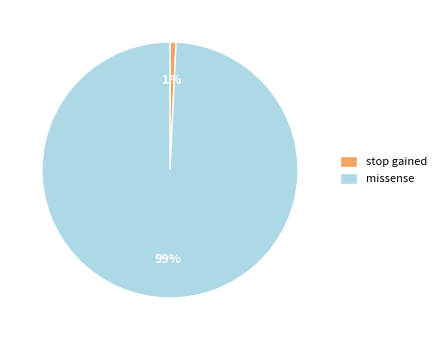

Do stop gained and missense together represent more than half of the pie?

Yes